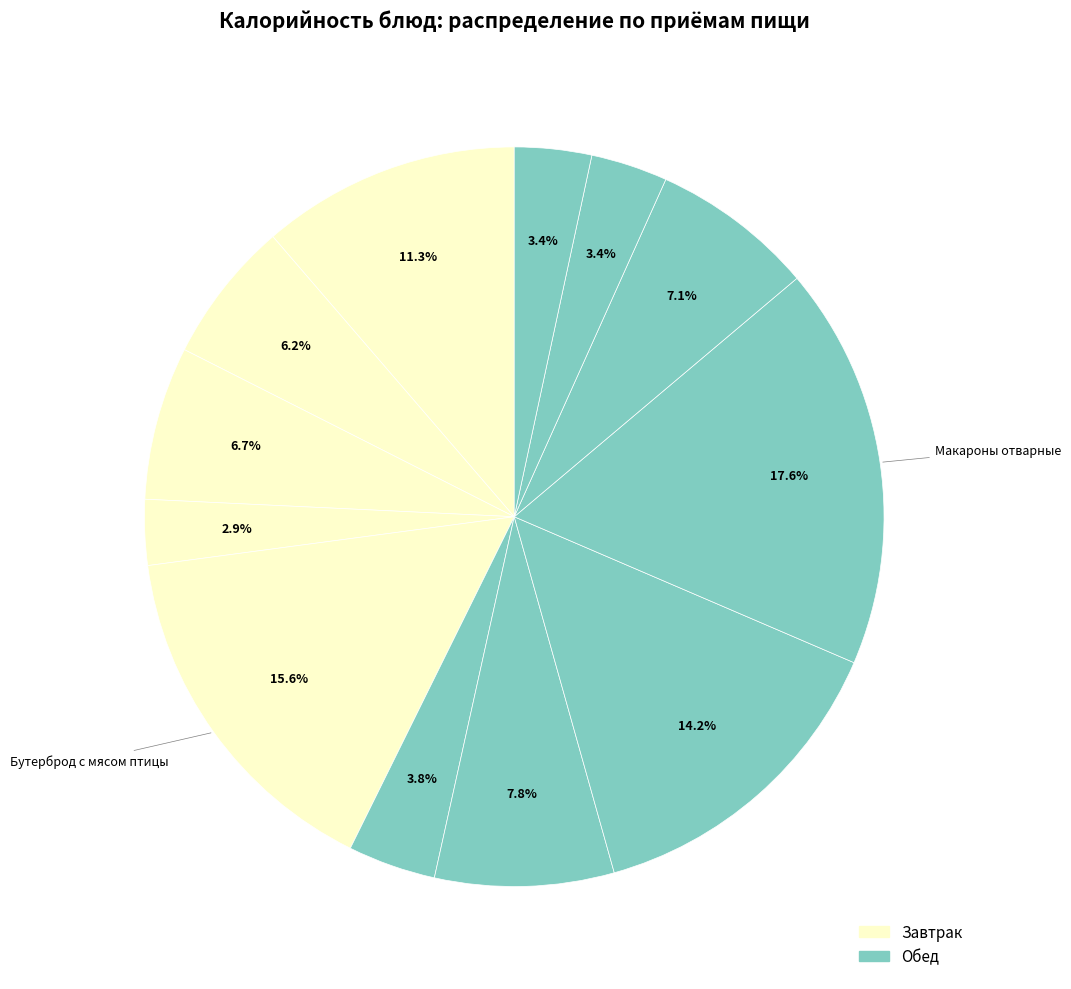

Rank the categories by value from lowest to highest.

Яблоки, Хлеб пшеничный (обед), Хлеб ржано-пшеничный, Салат овощной с яблоками, Кофейный напиток, Хлеб пшеничный (завтрак), Компот из изюма, Щи из свежей капусты, Каша овсяная, Гуляш из курицы, Бутерброд с мясом птицы, Макароны отварные